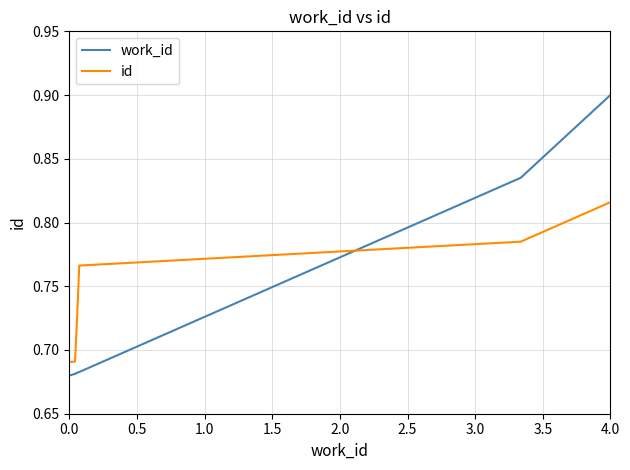

Which series ends up on top after the final intersection of id and work_id?

work_id